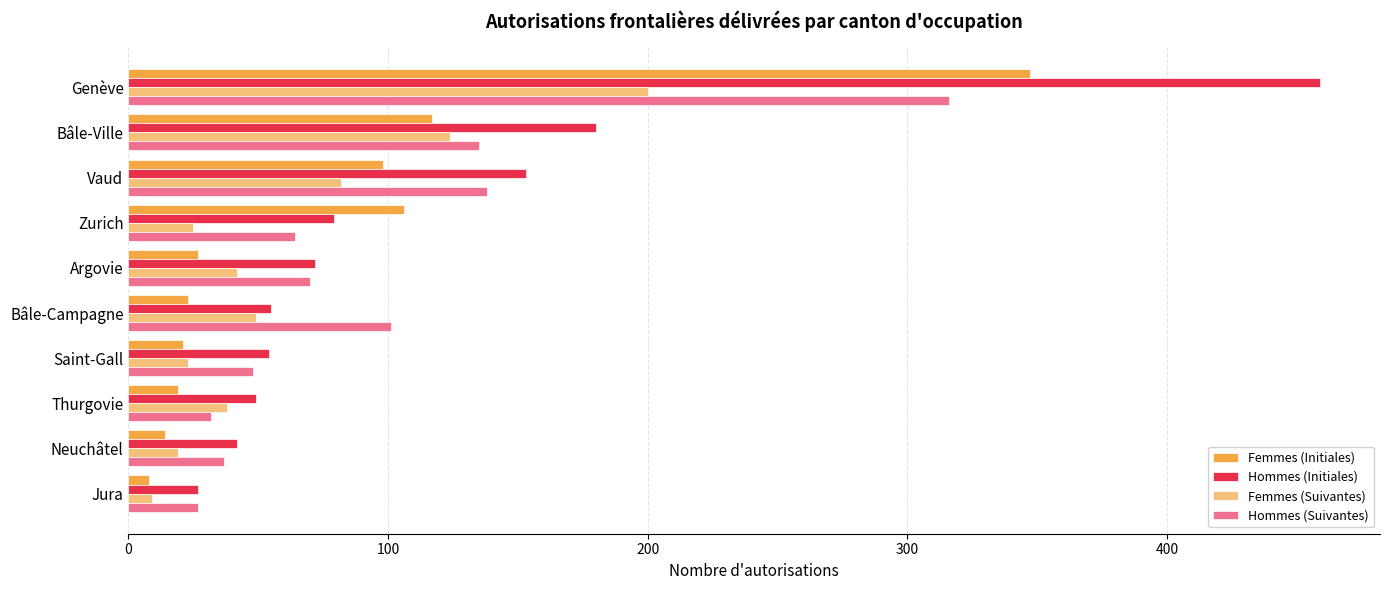

What are all the series names shown in the legend?

Femmes (Initiales), Hommes (Initiales), Femmes (Suivantes), Hommes (Suivantes)